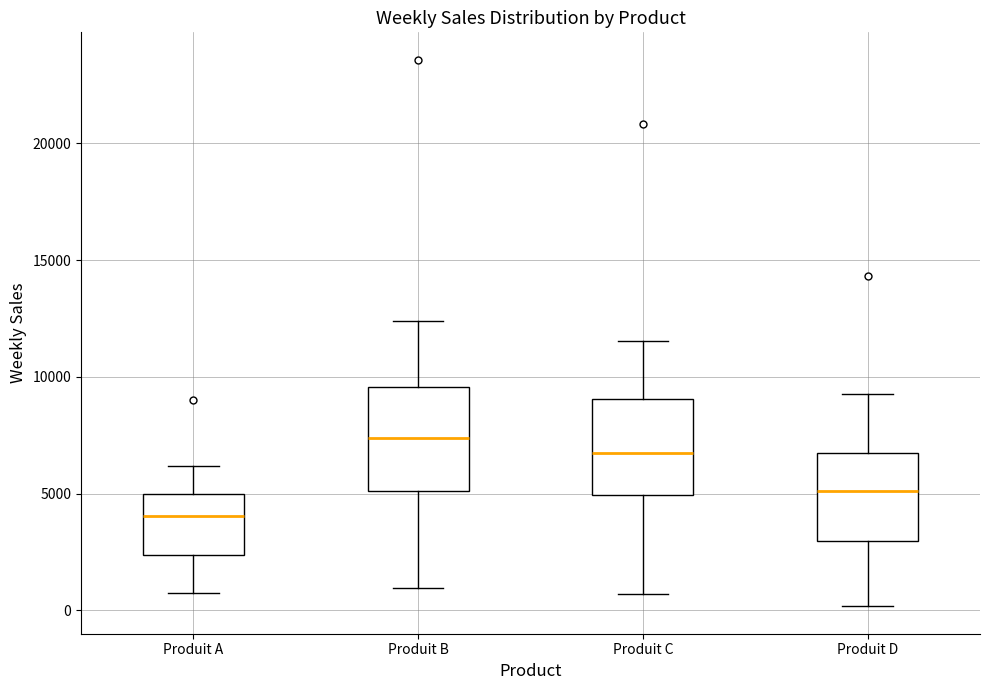

Reading left to right, transcribe this box plot: for each box, give where its median line is, the range the box spans, and where its two whiskers end, as read against the y-axis. The values are not printed on the chart, so give them approximately, as read against the axis.

Produit A: median 4000, box 2500 to 5000, whiskers 500 to 6000
Produit B: median 7500, box 5000 to 9500, whiskers 1000 to 12500
Produit C: median 6500, box 5000 to 9000, whiskers 500 to 11500
Produit D: median 5000, box 3000 to 6500, whiskers 0 to 9500